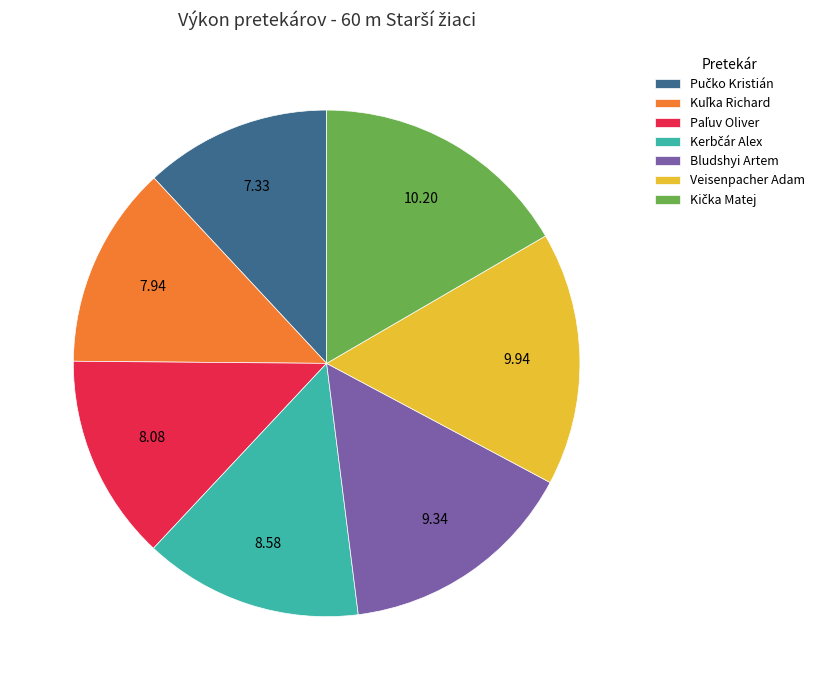

Is there any slice that represents more than half of the pie?

No